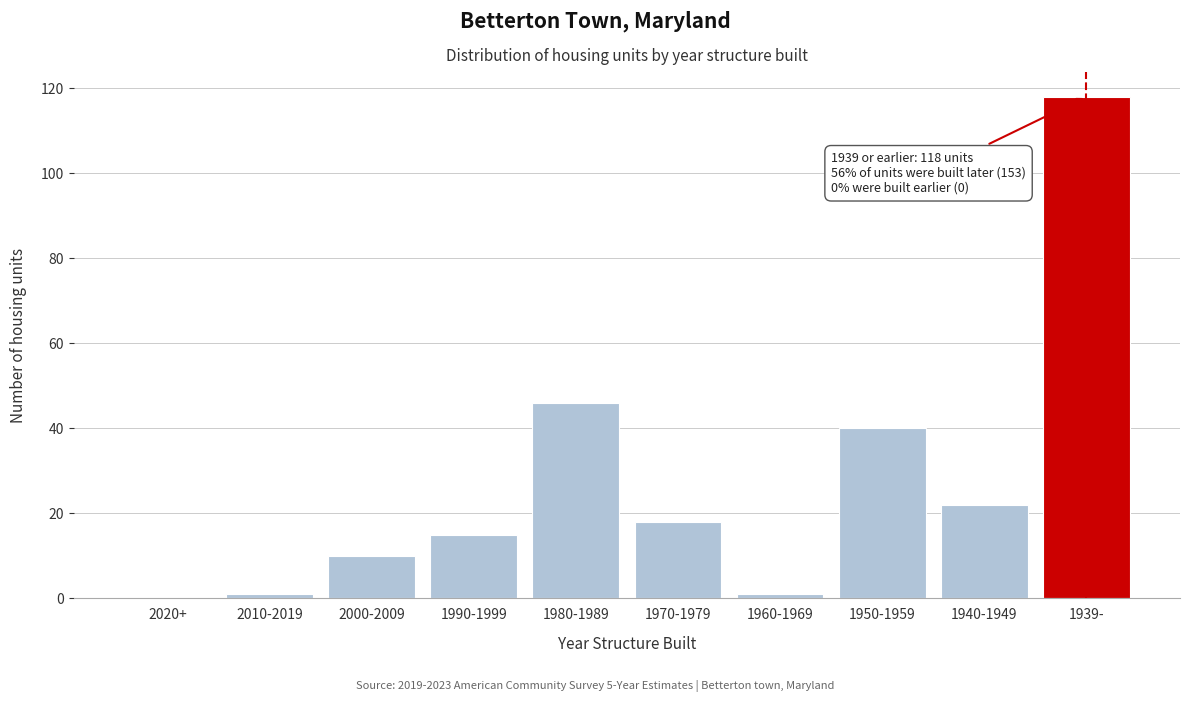

Reading left to right, list all the values displayed in this chart.

2020+=0	2010-2019=1	2000-2009=10	1990-1999=15	1980-1989=46	1970-1979=18	1960-1969=1	1950-1959=40	1940-1949=22	1939-=118